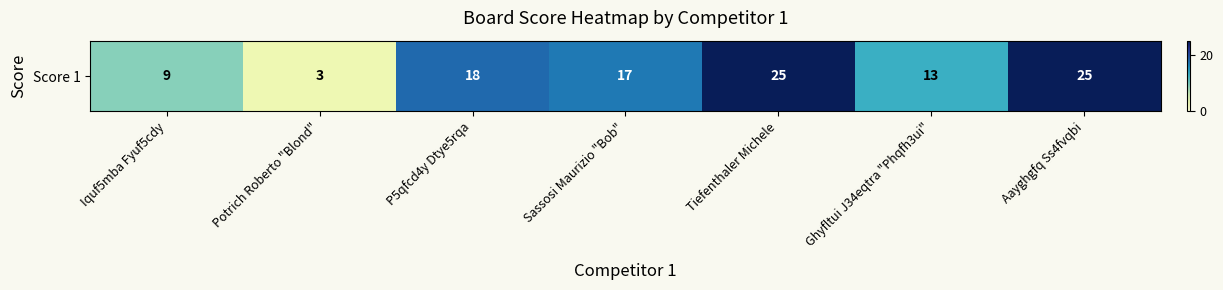

The chart shows a value of 14 at Tiefenthaler Michele. True or false?

False